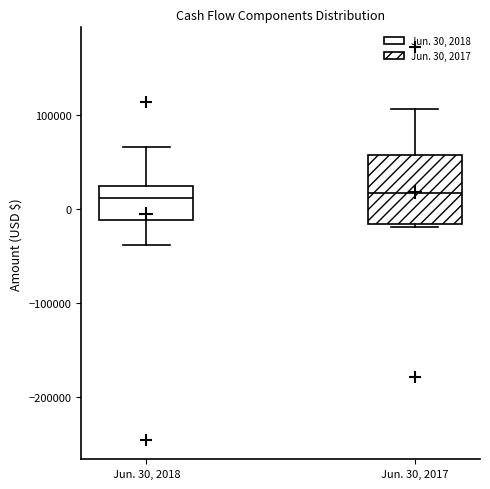

Which box is the tallest, from its lower edge to its upper edge?

Jun. 30, 2017